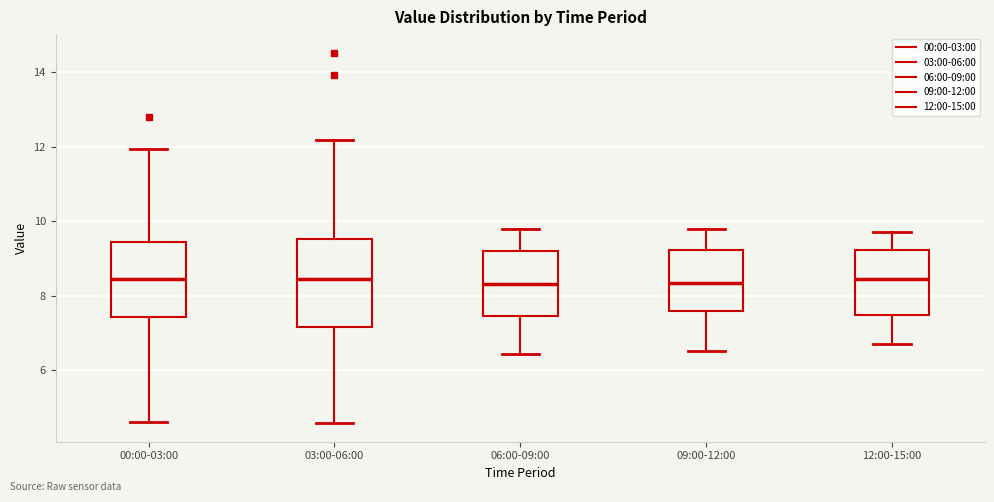

Reading left to right, transcribe this box plot: for each box, give where its median line is, the range the box spans, and where its two whiskers end, as read against the y-axis. The values are not printed on the chart, so give them approximately, as read against the axis.

00:00-03:00: median 8.4, box 7.4 to 9.4, whiskers 4.6 to 12.0
03:00-06:00: median 8.4, box 7.2 to 9.6, whiskers 4.6 to 12.2
06:00-09:00: median 8.4, box 7.4 to 9.2, whiskers 6.4 to 9.8
09:00-12:00: median 8.4, box 7.6 to 9.2, whiskers 6.6 to 9.8
12:00-15:00: median 8.4, box 7.4 to 9.2, whiskers 6.8 to 9.8